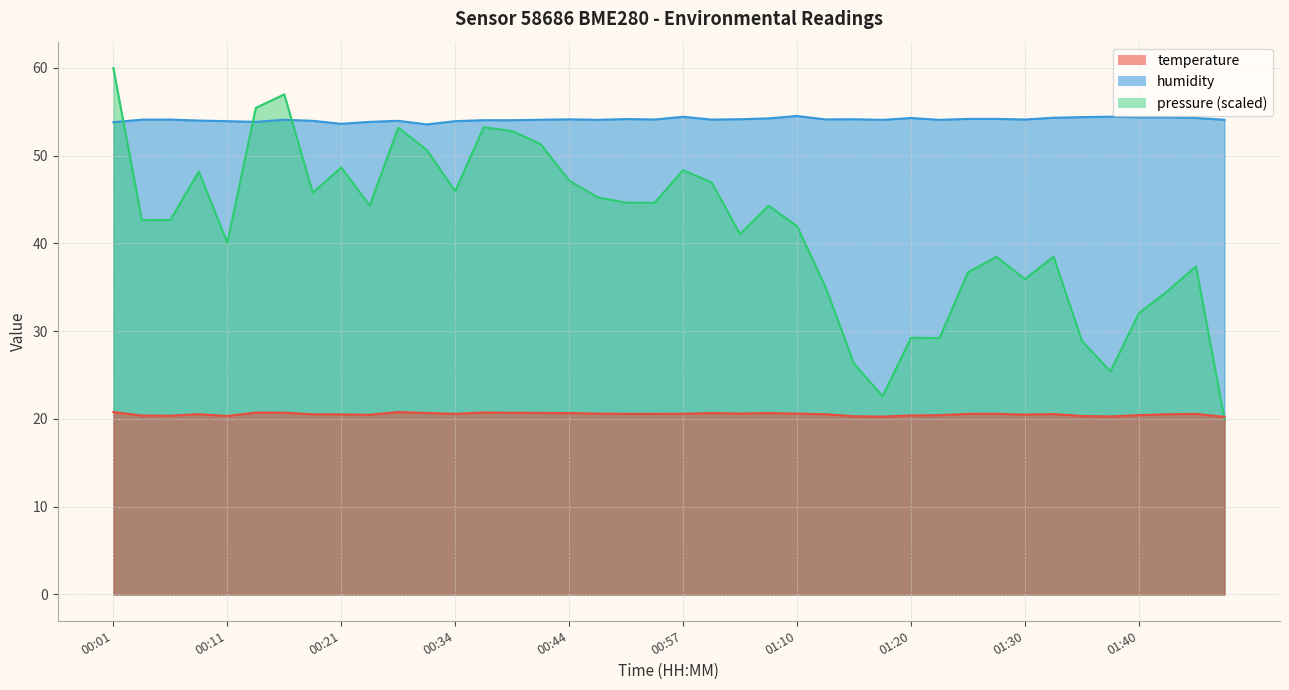

List the labels in order of temperature value, smallest first.

01:50, 01:17, 01:37, 01:15, 00:11, 01:35, 00:06, 00:04, 01:20, 01:22, 01:40, 00:24, 01:30, 00:21, 00:19, 00:08, 01:12, 01:42, 01:32, 00:34, 00:52, 00:54, 01:25, 01:45, 00:57, 01:27, 00:49, 01:10, 01:04, 00:44, 01:02, 01:07, 00:31, 00:42, 00:39, 00:16, 00:14, 00:37, 00:01, 00:26